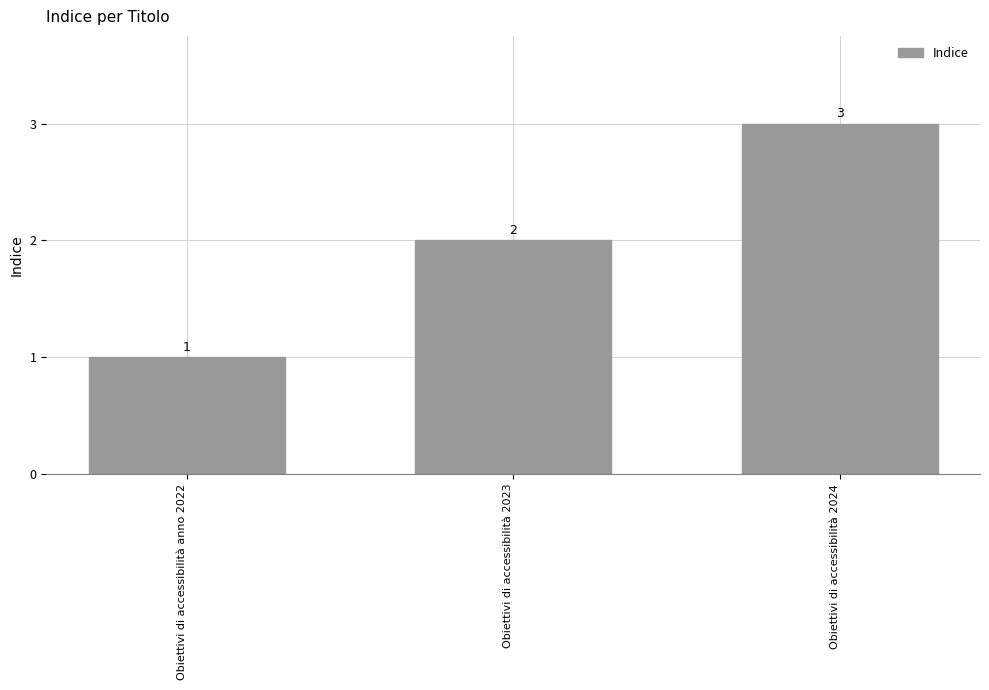

Reading left to right, transcribe all the data shown in this chart.

1	2	3